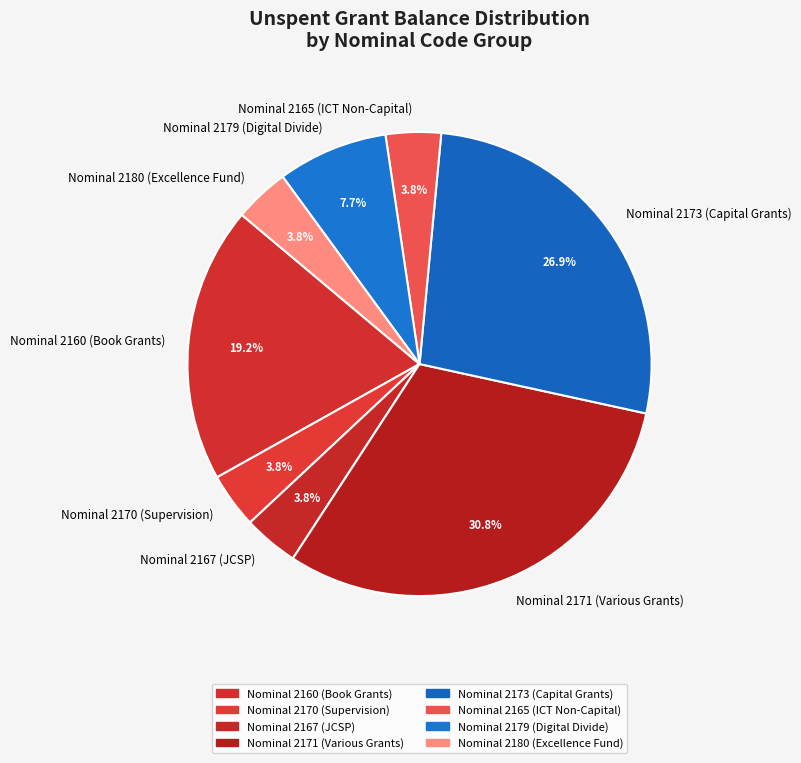

What is the largest slice in the pie chart?

Nominal 2171 (Various Grants)